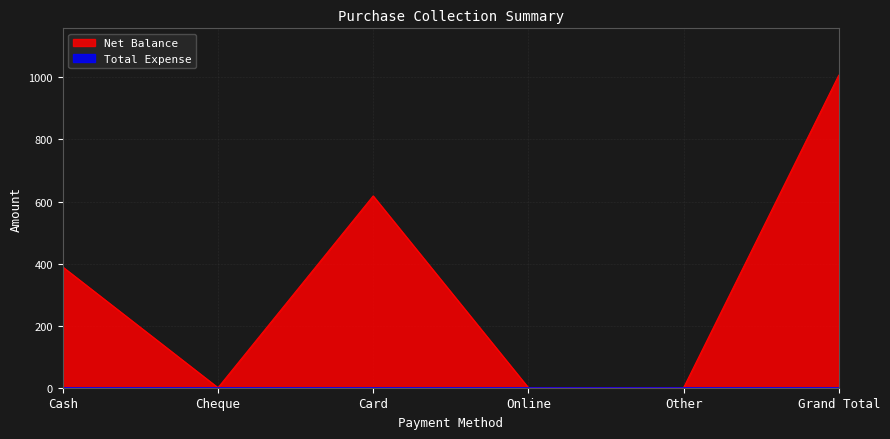

How many series are shown in this chart?

2